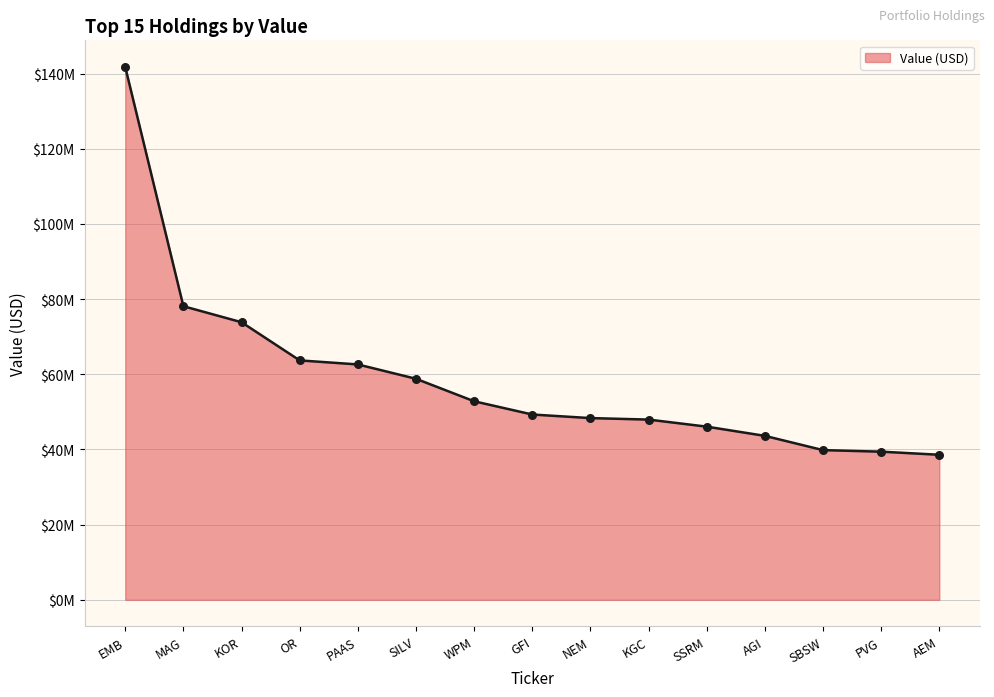

Between SILV and OR, which is larger?

OR